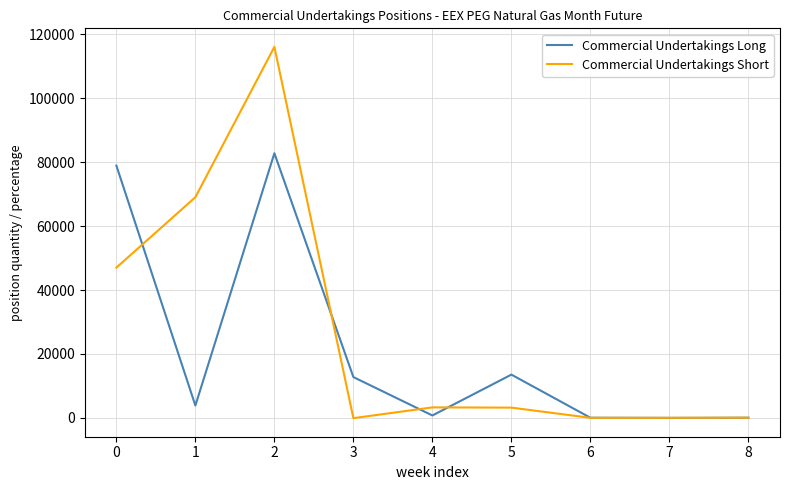

The Commercial Undertakings Short series shows 3224.0 at 5. True or false?

True